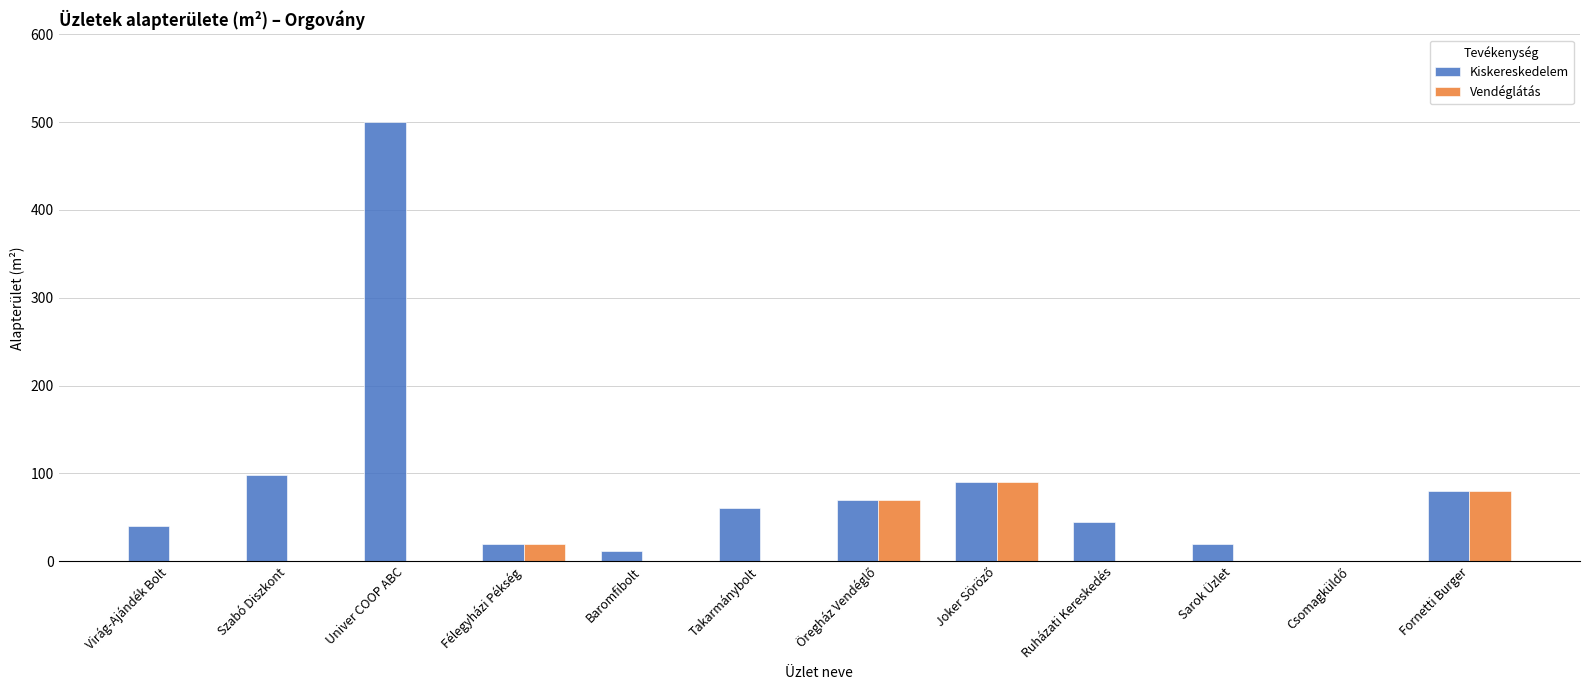

What is the average value of the Kiskereskedelem series?

86